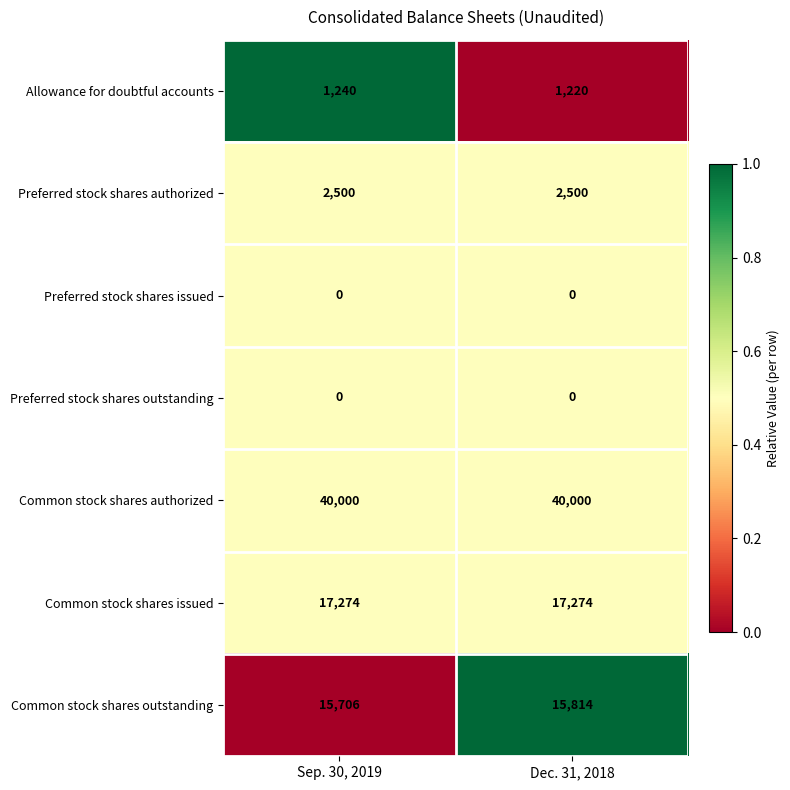

What is the average value of the Allowance for doubtful accounts series?

1230